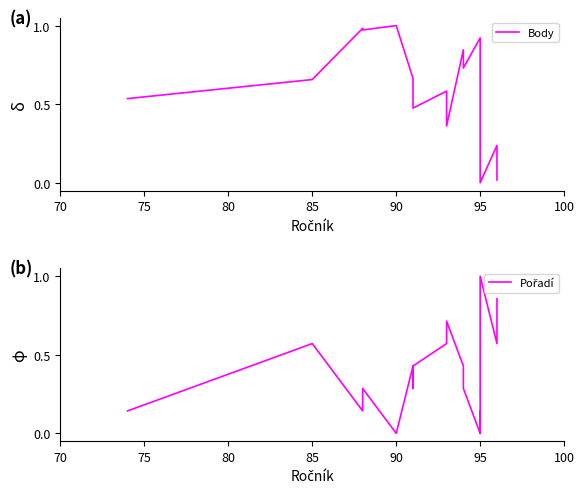

Reading left to right, what are all the values shown in this chart?

Body: 0.5	0.7	1.0	1.0	1.0	0.7	0.5	0.5	0.6	0.4	0.8	0.7	0.9	0.8	0.8	0.0	0.2	0.1	0.0
Pořadí: 0.1	0.6	0.1	0.3	0.0	0.4	0.3	0.4	0.6	0.7	0.4	0.3	0.0	0.1	0.0	1.0	0.6	0.7	0.9